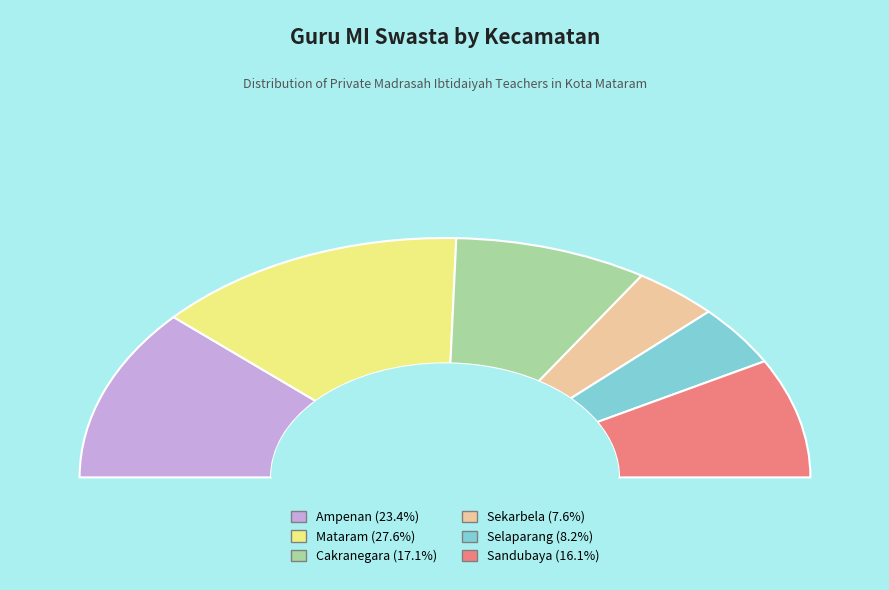

To the nearest percent, what is the average slice percentage?

17%